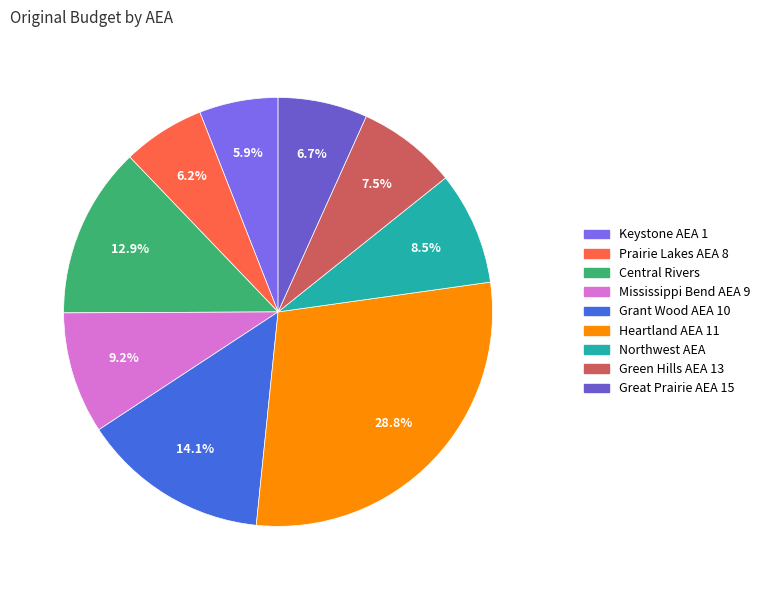

What is the largest slice in the pie chart?

Heartland AEA 11